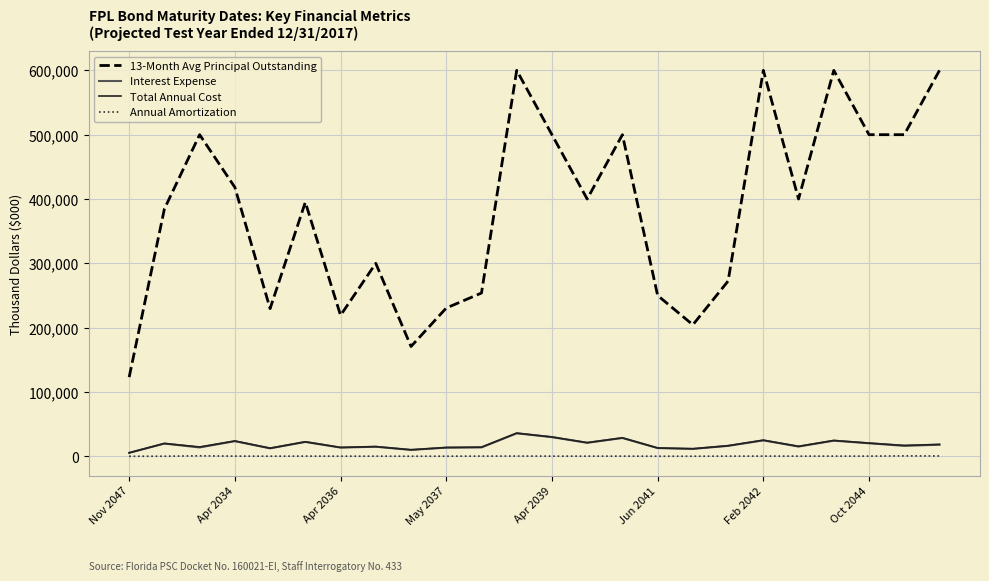

What is the difference between the maximum and minimum values in the Total Annual Cost series?

30632.0